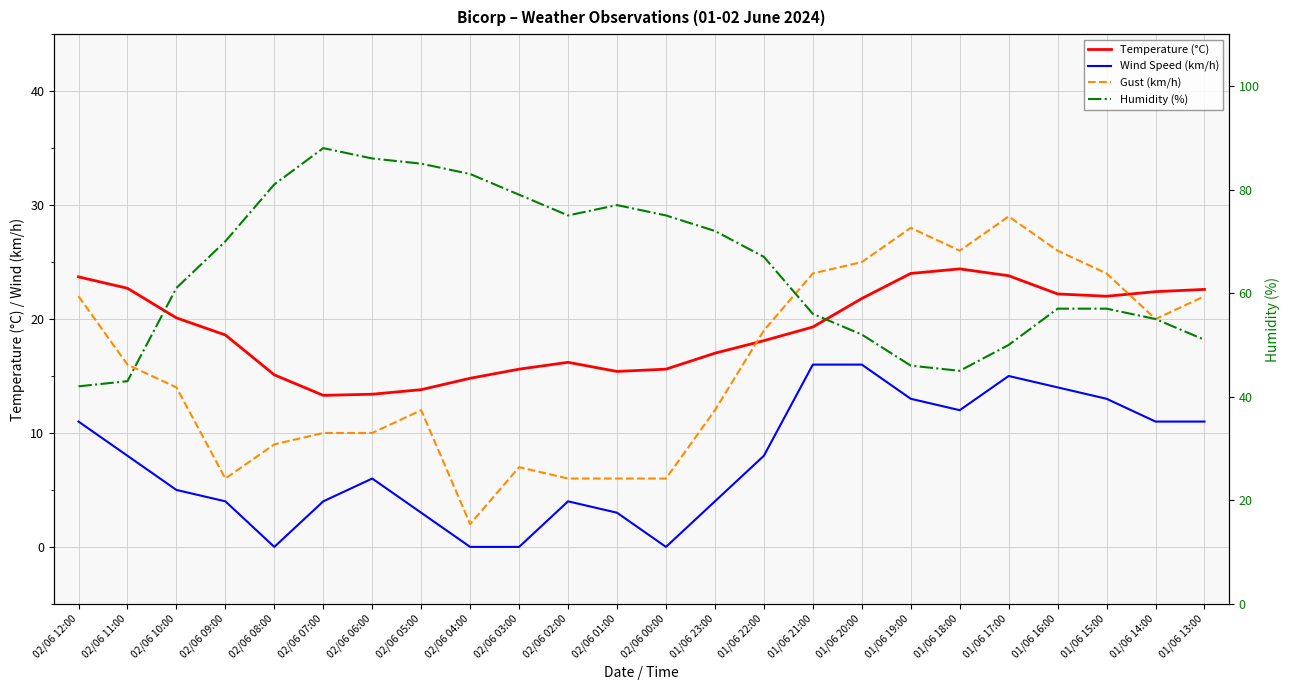

How many distinct data groups are displayed?

4